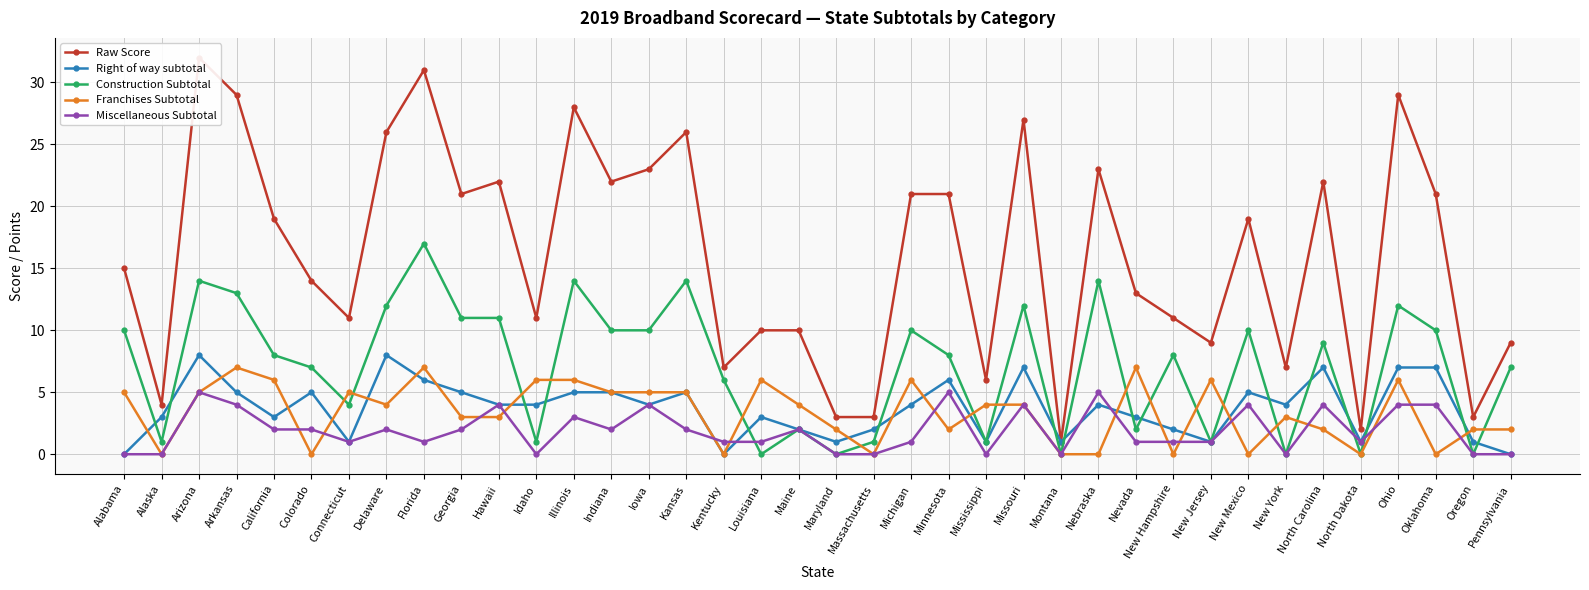

What is the total value across all series at Oregon?

6